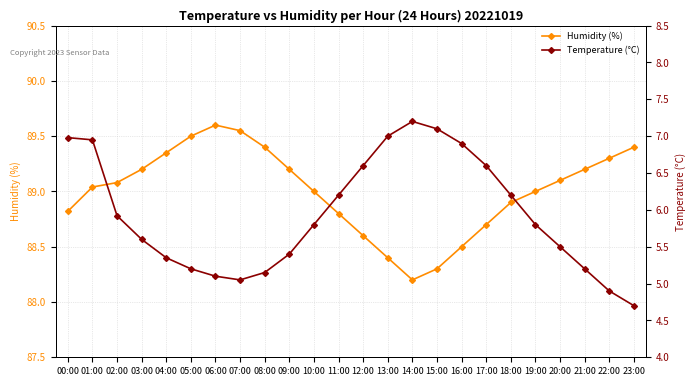

Reading left to right, extract all data points from this chart.

Humidity (%): 00:00=88.8	01:00=89.0	02:00=89.1	03:00=89.2	04:00=89.3	05:00=89.5	06:00=89.6	07:00=89.5	08:00=89.4	09:00=89.2	10:00=89.0	11:00=88.8	12:00=88.6	13:00=88.4	14:00=88.2	15:00=88.3	16:00=88.5	17:00=88.7	18:00=88.9	19:00=89.0	20:00=89.1	21:00=89.2	22:00=89.3	23:00=89.4
Temperature (°C): 00:00=7.0	01:00=7.0	02:00=5.9	03:00=5.6	04:00=5.3	05:00=5.2	06:00=5.1	07:00=5.0	08:00=5.2	09:00=5.4	10:00=5.8	11:00=6.2	12:00=6.6	13:00=7.0	14:00=7.2	15:00=7.1	16:00=6.9	17:00=6.6	18:00=6.2	19:00=5.8	20:00=5.5	21:00=5.2	22:00=4.9	23:00=4.7